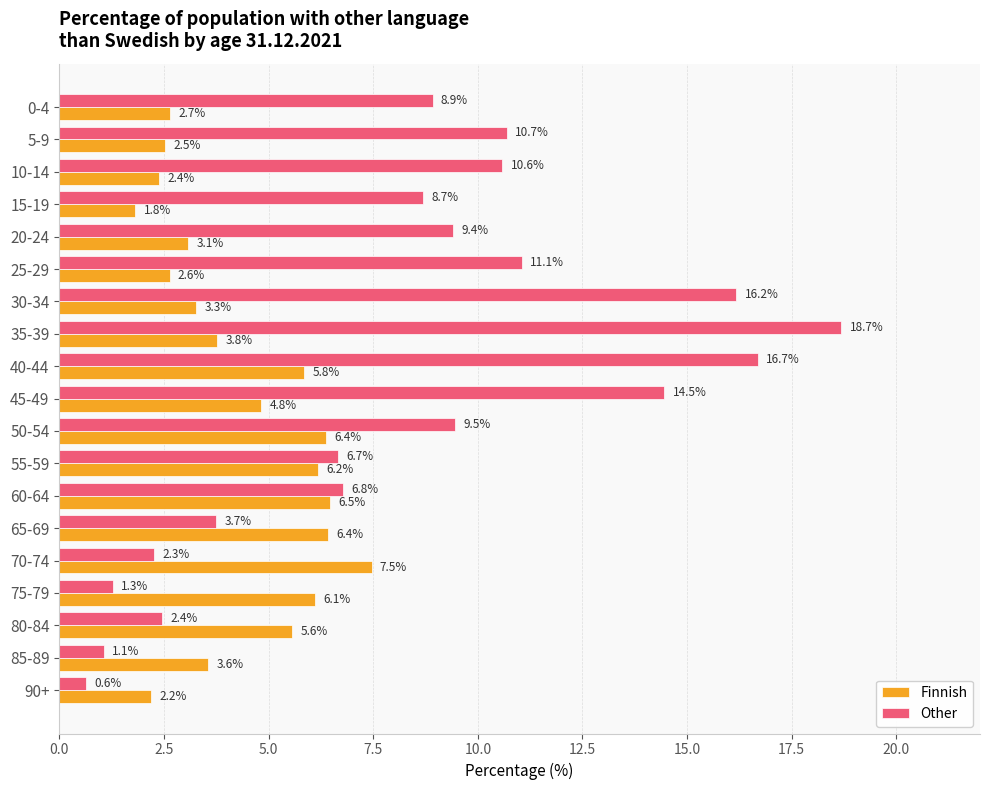

Which series has the widest spread of values?

Other